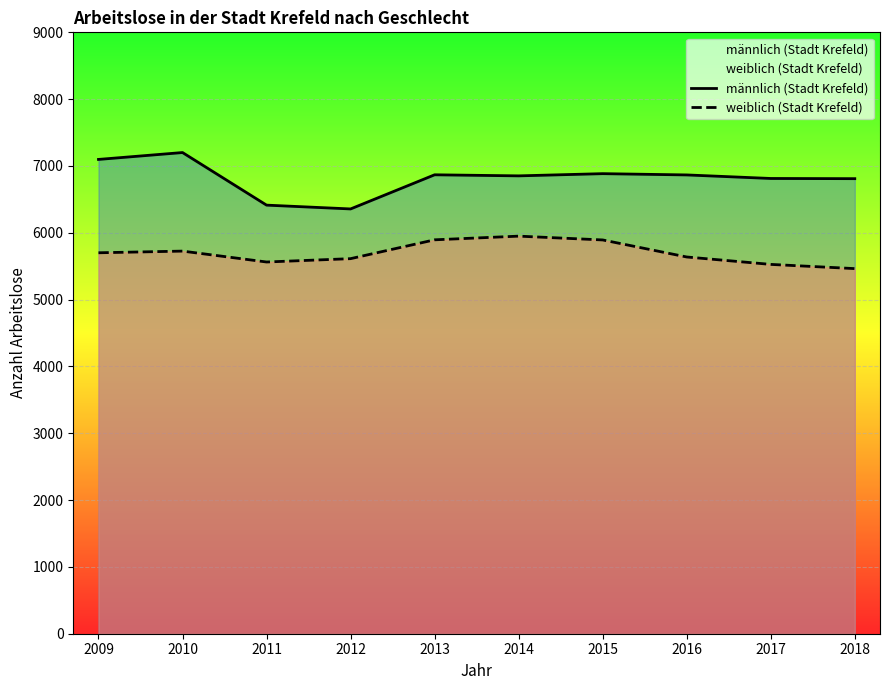

How many interior local peaks does the männlich (Stadt Krefeld) series have?

3